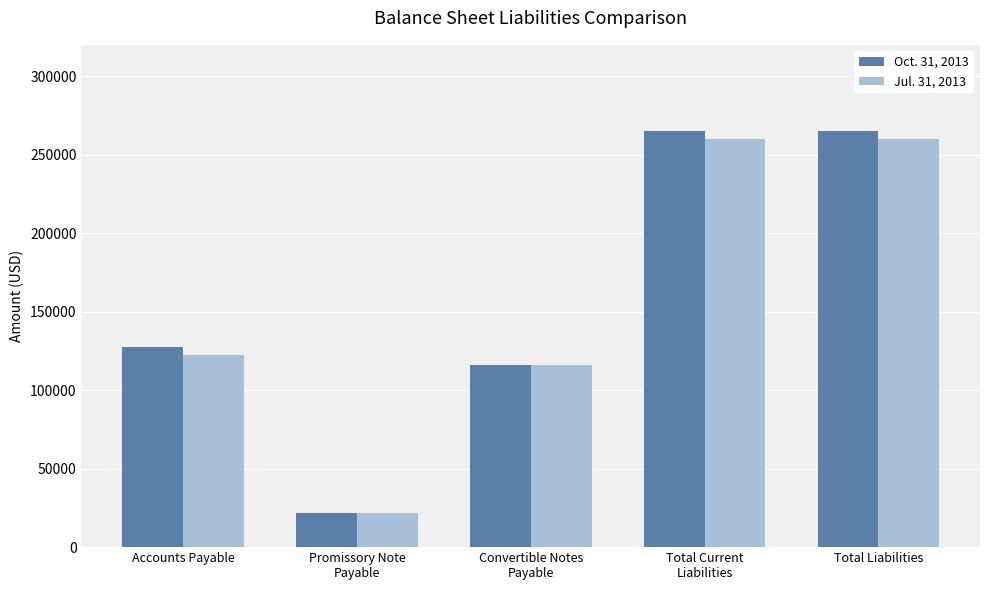

What is the total value across all series at Accounts Payable?

250074